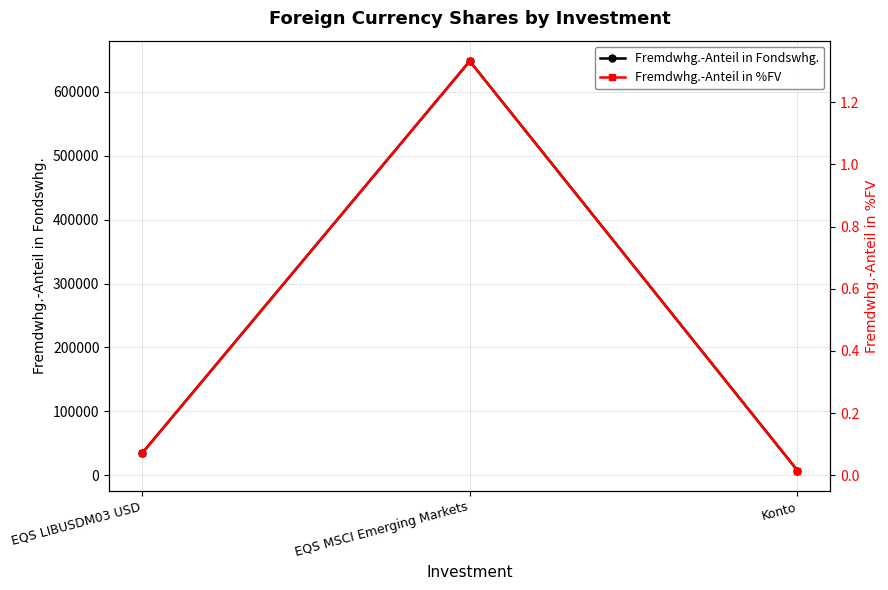

List the series in order of their overall mean, highest first.

Fremdwhg.-Anteil in Fondswhg., Fremdwhg.-Anteil in %FV